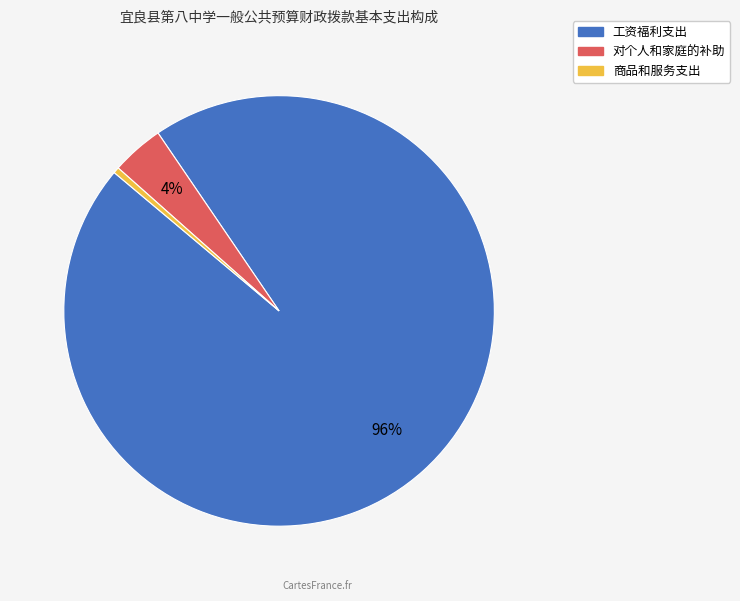

Does 商品和服务支出 represent more than half of the total?

No